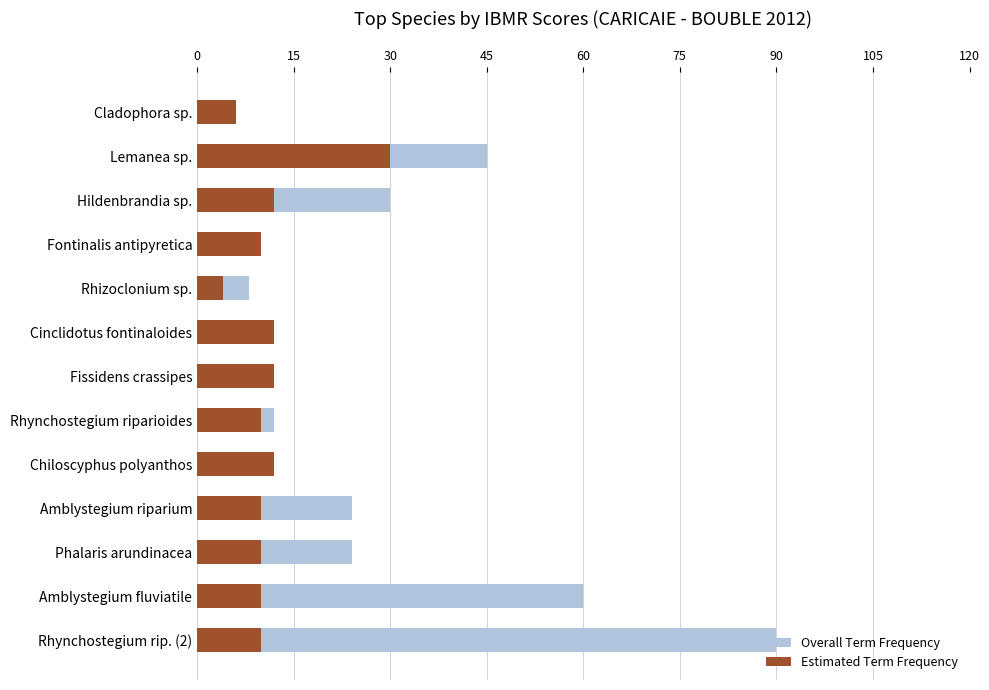

What is the maximum value for Estimated Term Frequency?

30